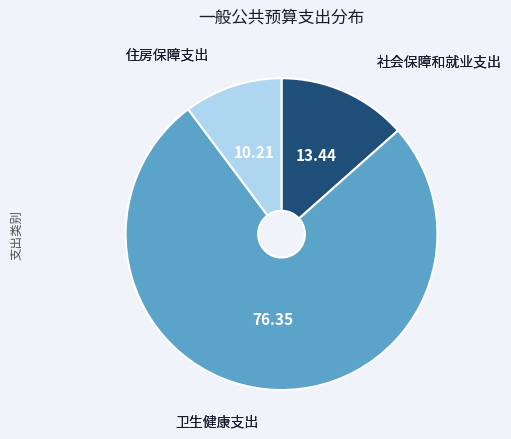

Approximately how many times larger is the value at 社会保障和就业支出 compared to 卫生健康支出?

0.2